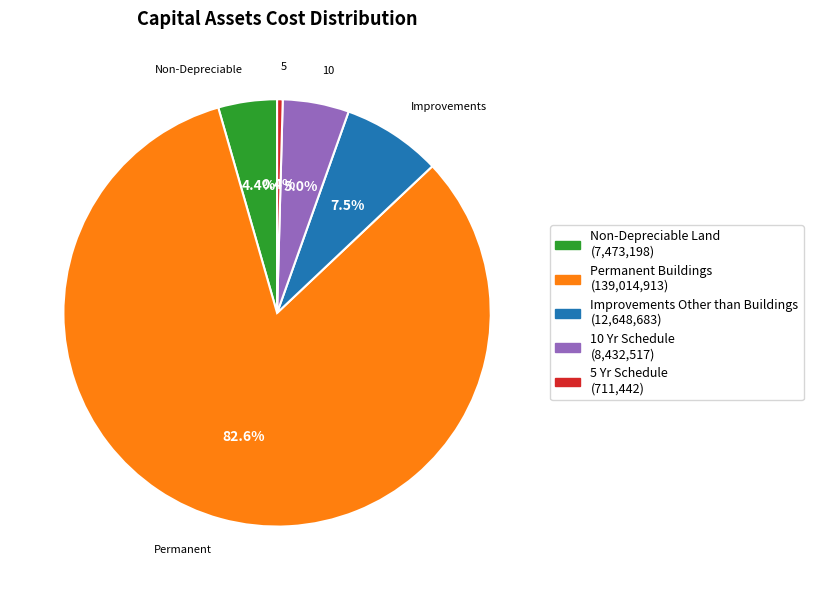

How many segments does this pie chart have?

5